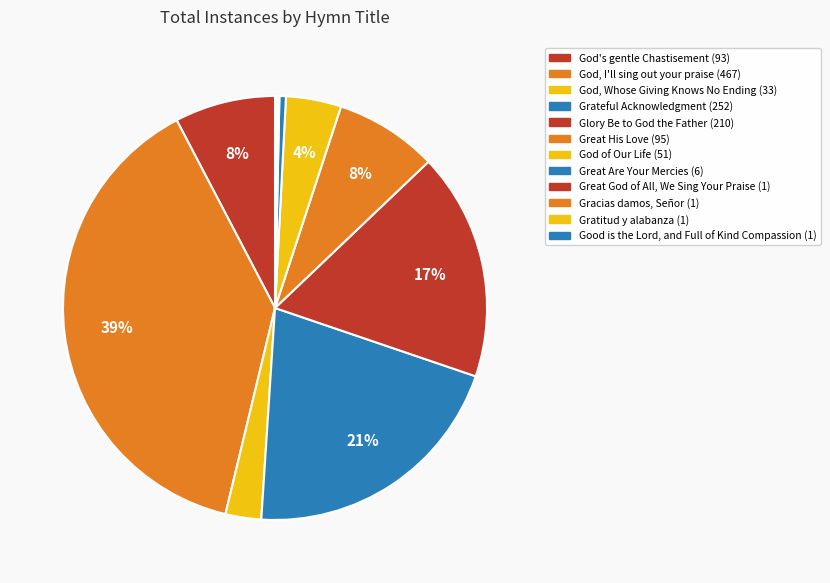

To the nearest percent, what is the average slice percentage?

8%